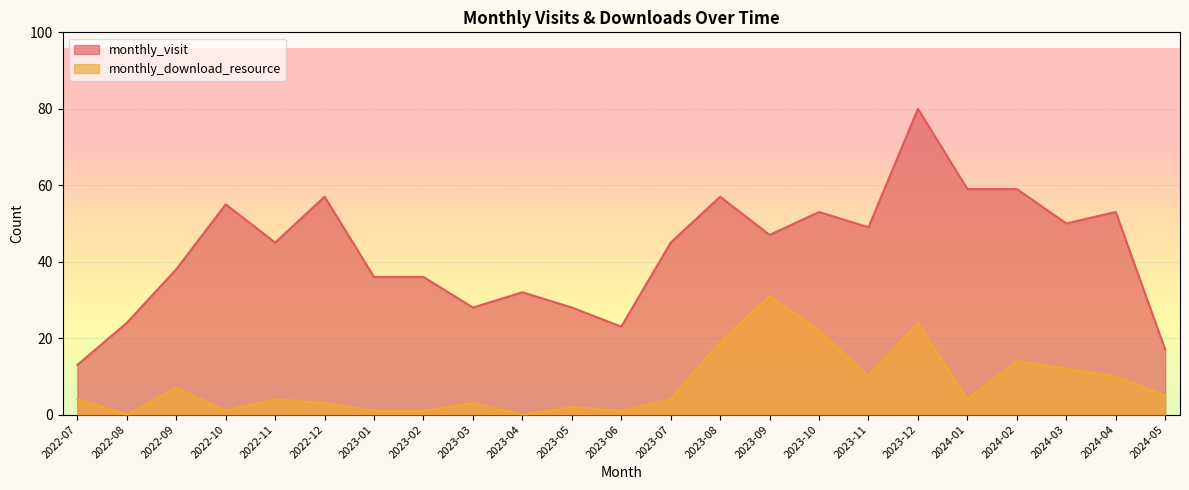

How many lines are shown in the chart?

2